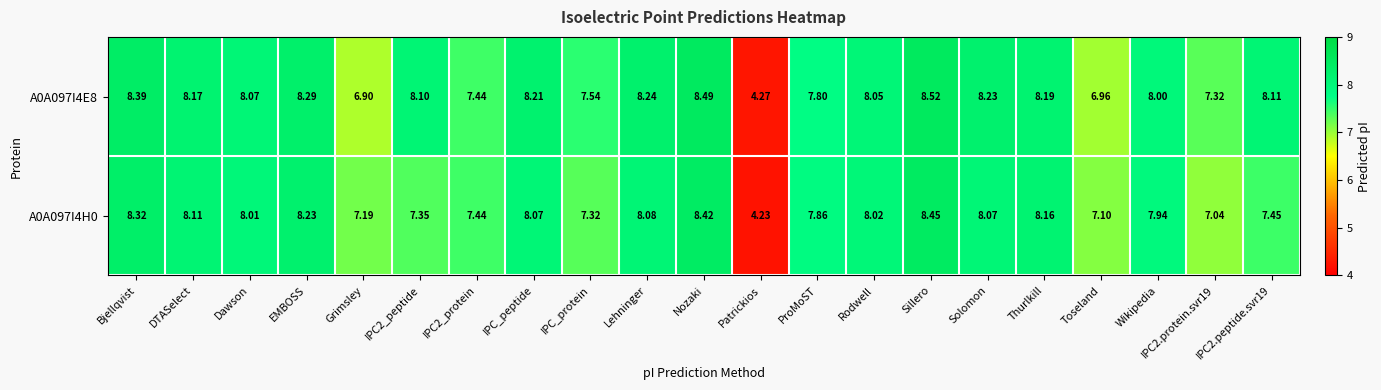

List the series in order of their peak value, highest first.

A0A097I4E8, A0A097I4H0